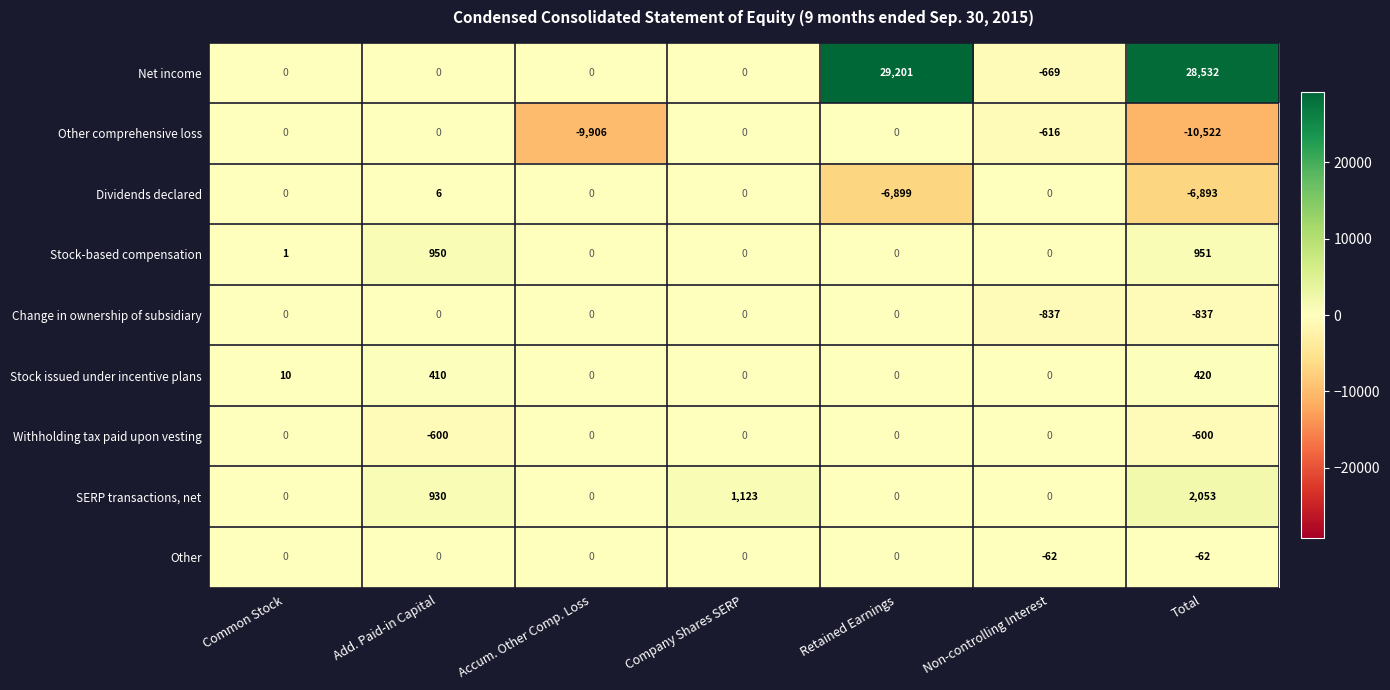

What is the total value across all series at Total?

13042